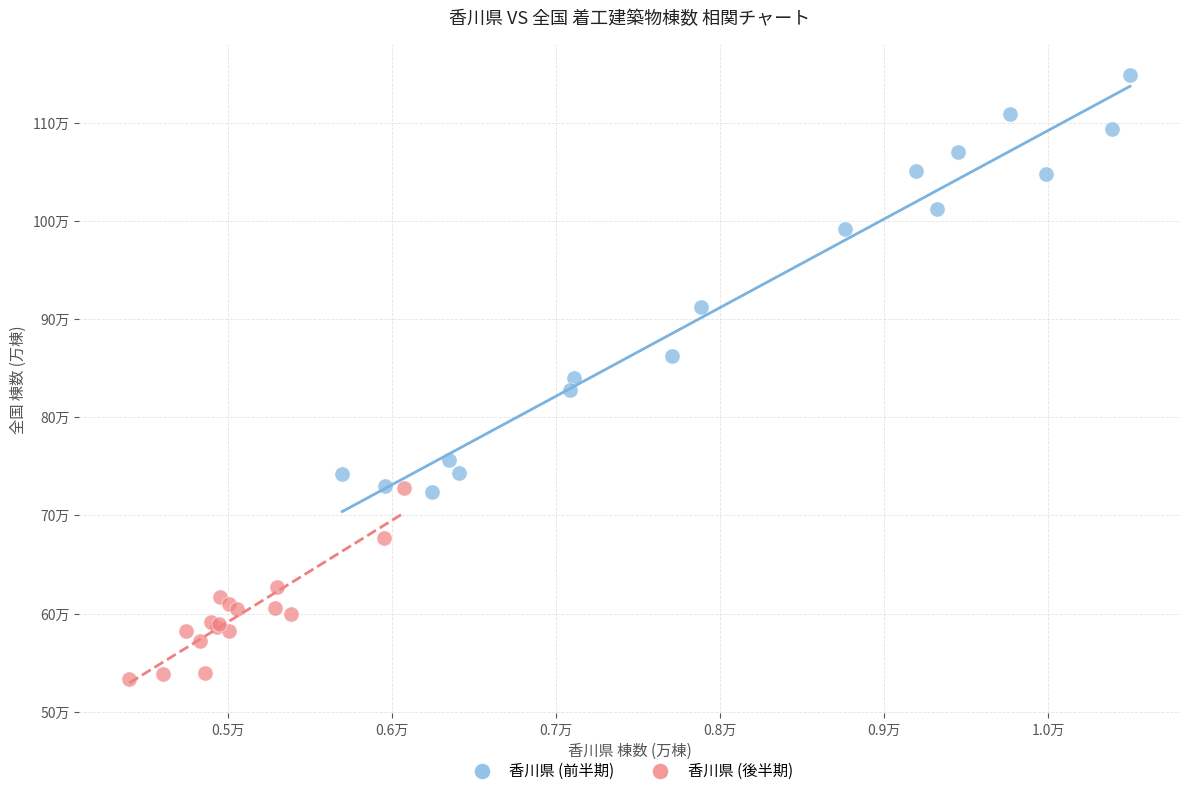

What are all the series names shown in the legend?

香川県 (前半期), 香川県 (後半期)